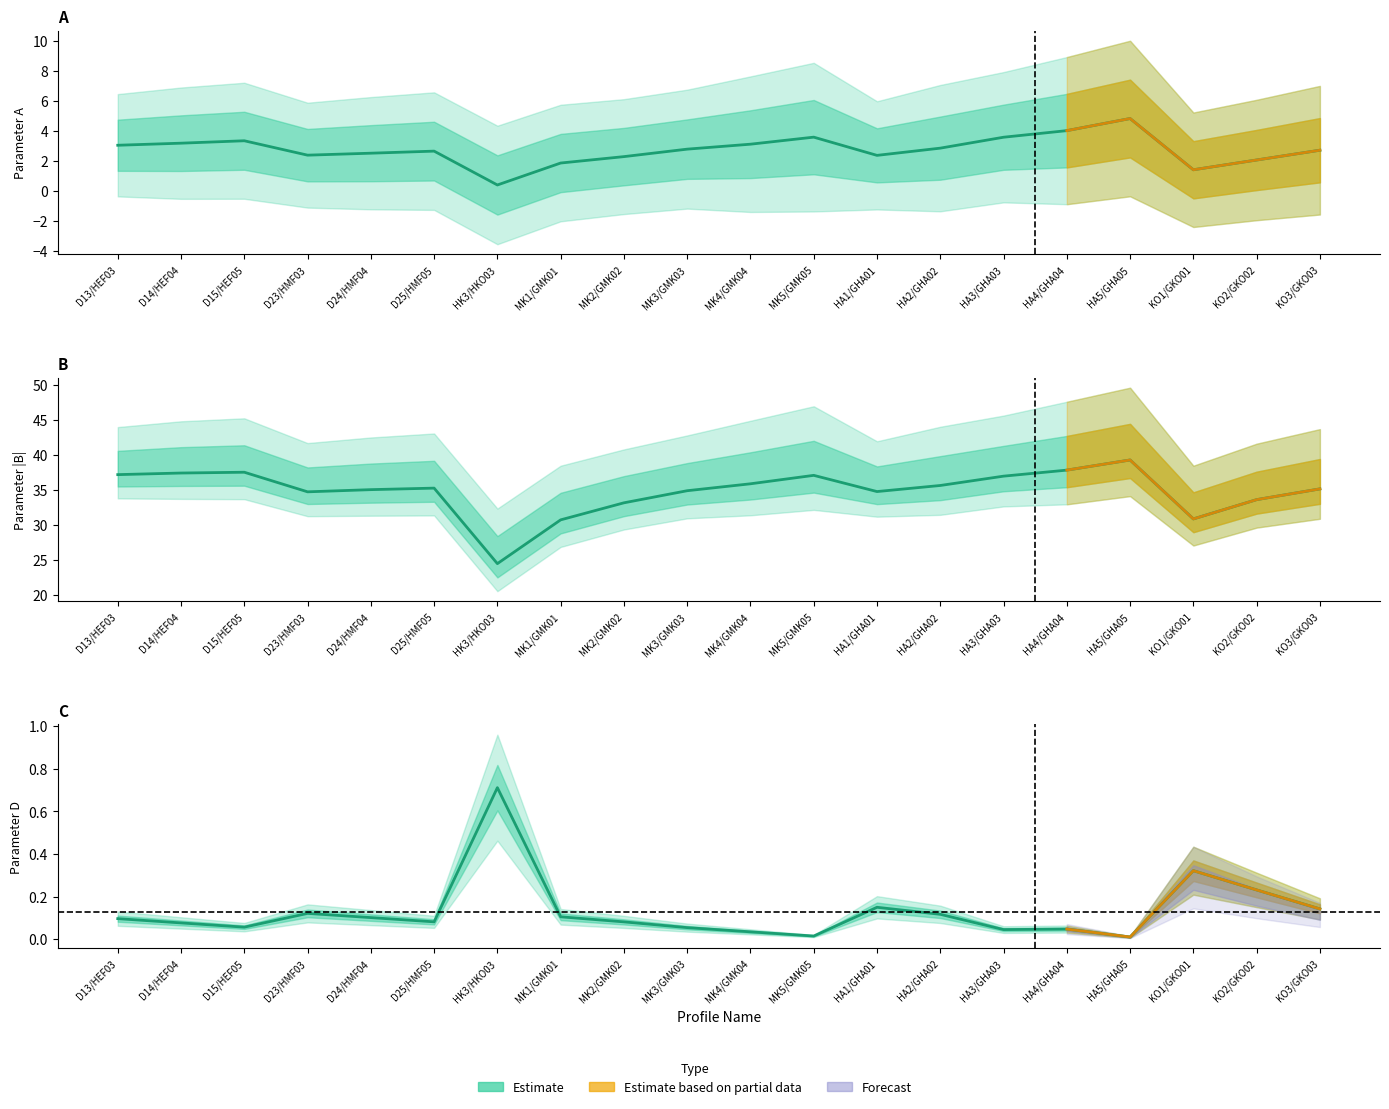

What is the maximum value shown in the chart?

39.3